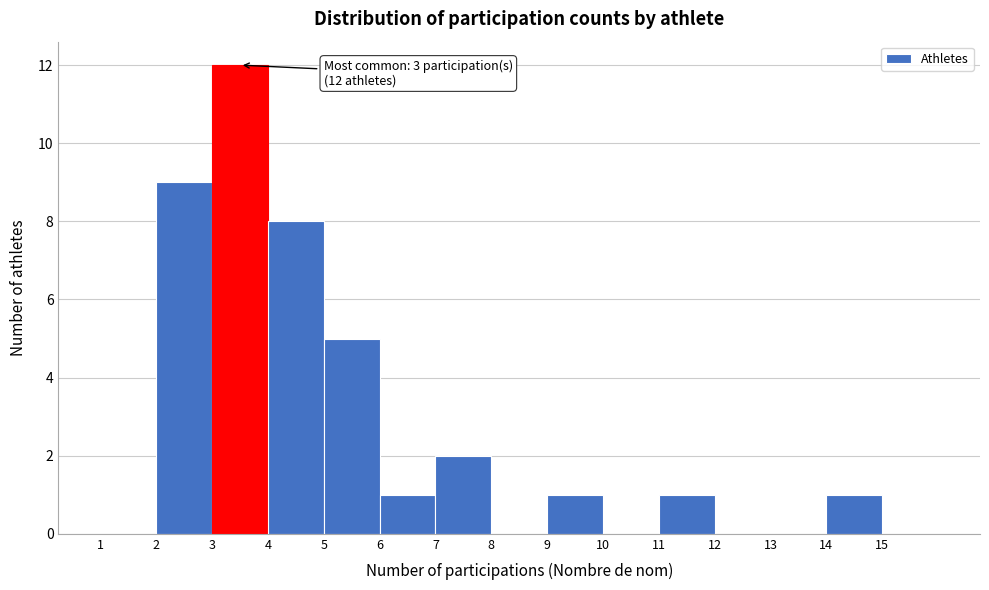

Which range on the x-axis has the tallest bar?

3 to 4